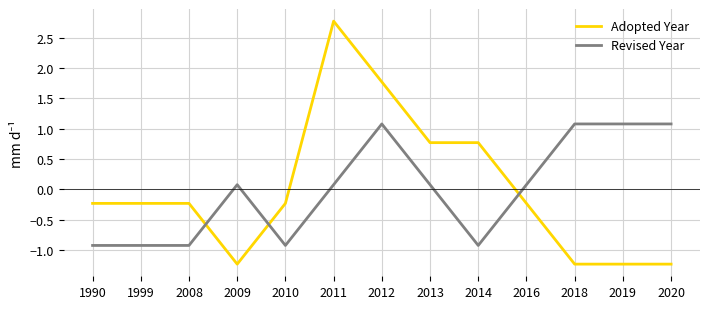

How many values in Adopted Year are above zero?

4